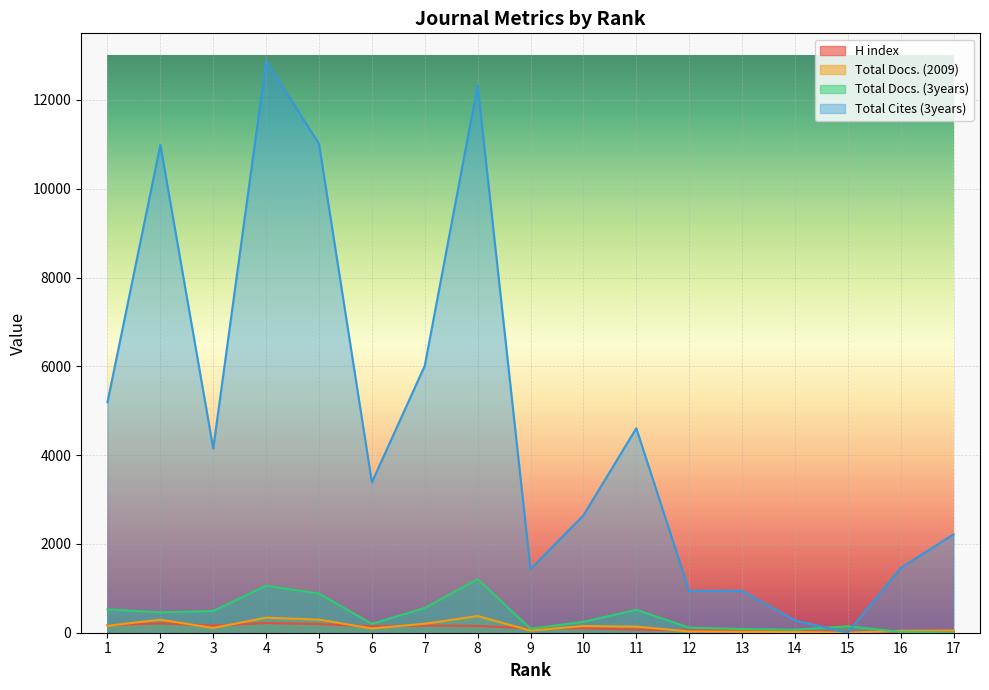

How many times do Total Docs. (3years) and Total Docs. (2009) cross each other?

1